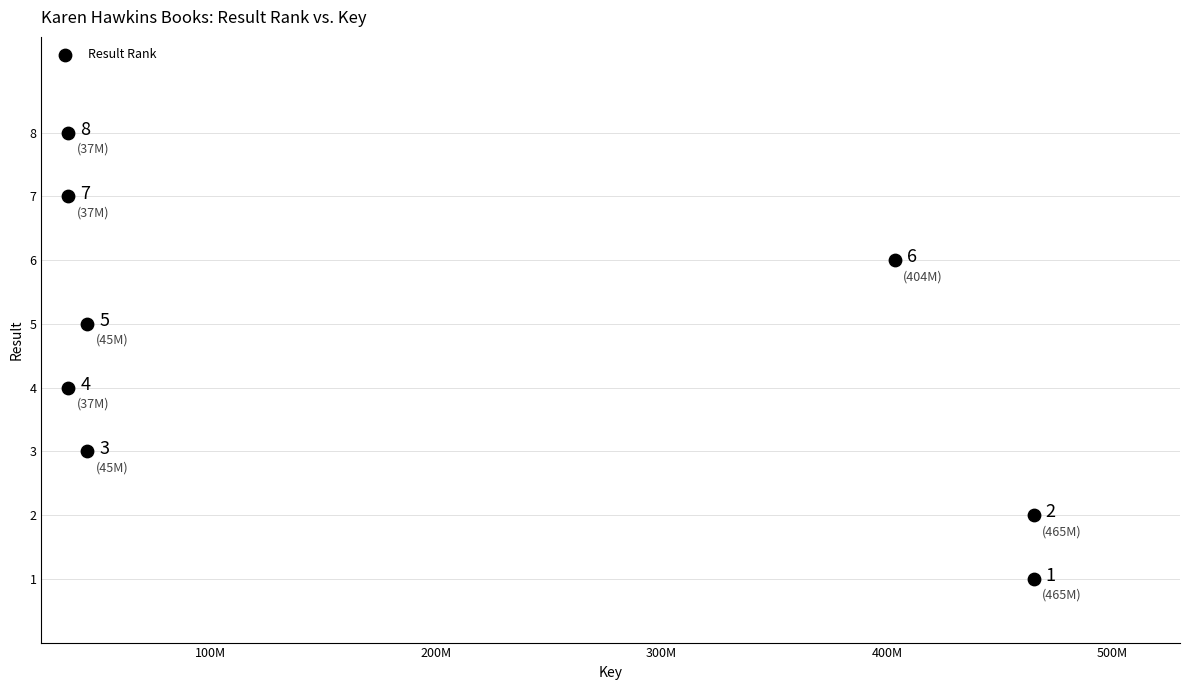

What is the range of X values (max minus min)?

428082124